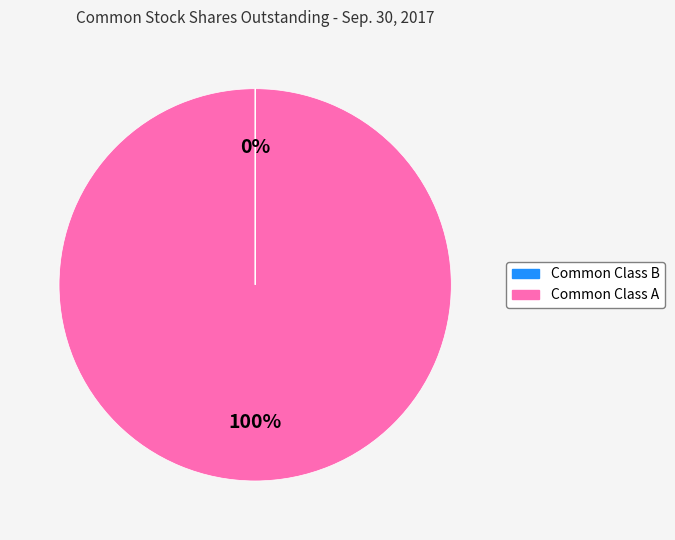

What percentage is the Common Class A slice, to the nearest percent?

100%